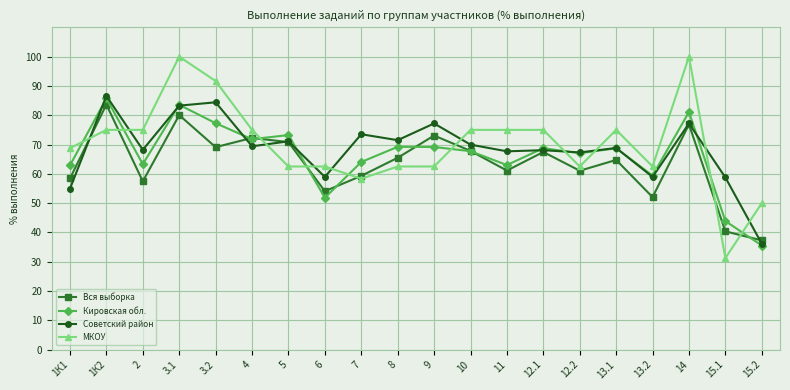

At which label does Вся выборка reach its peak?

1К2